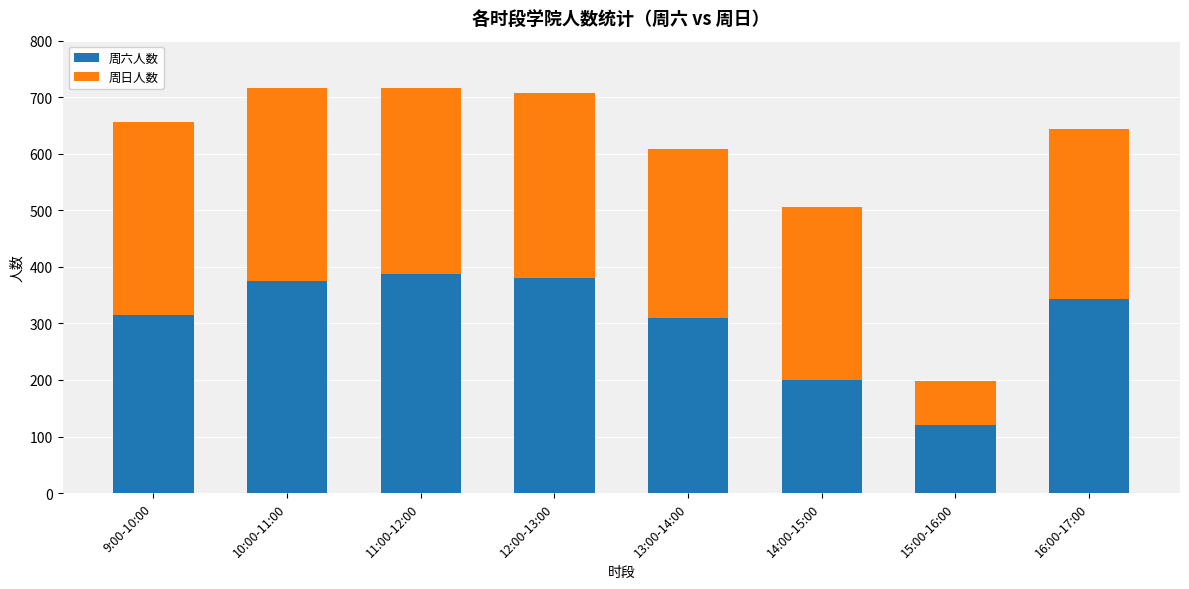

True or false: 周六人数 has a value of 375 at 10:00-11:00.

True